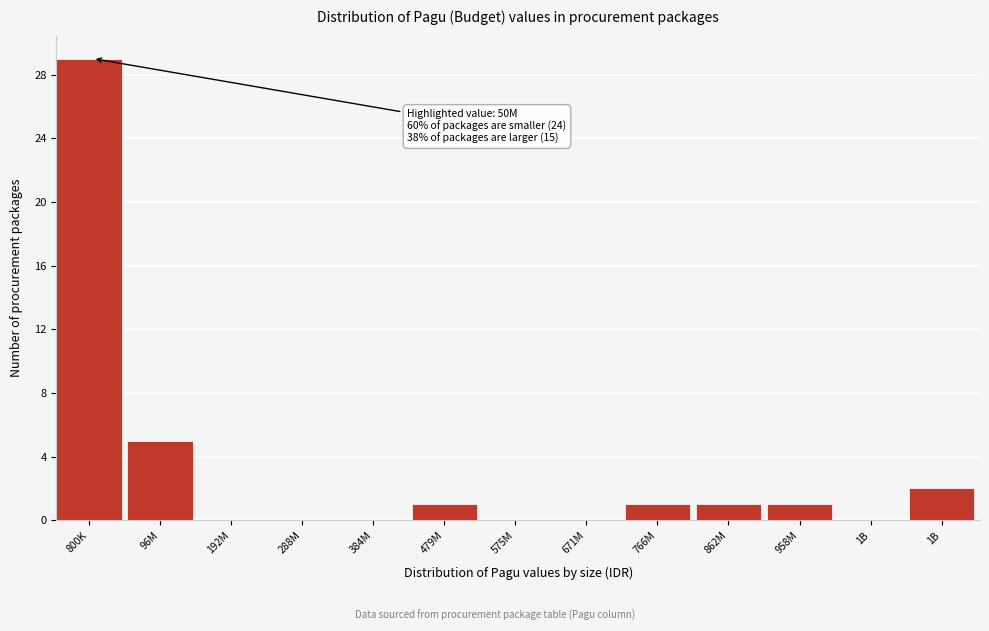

Count the number of categories in the chart.

13